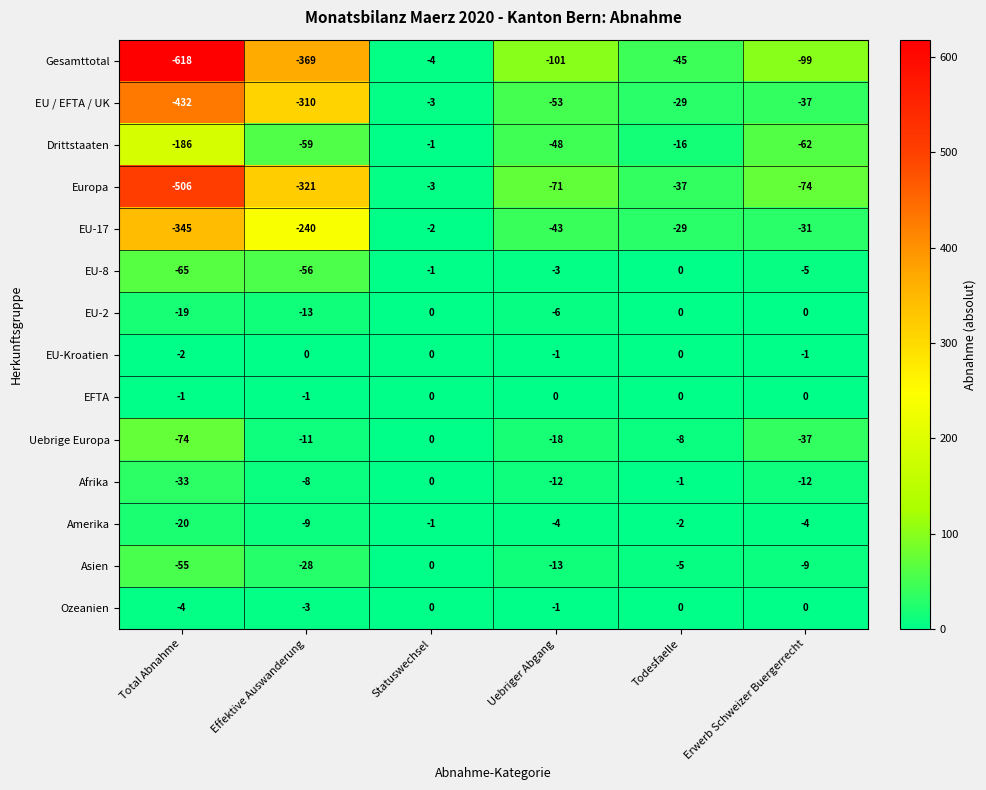

At Total Abnahme, list the series in order from largest to smallest.

EFTA, EU-Kroatien, Ozeanien, EU-2, Amerika, Afrika, Asien, EU-8, Uebrige Europa, Drittstaaten, EU-17, EU / EFTA / UK, Europa, Gesamttotal